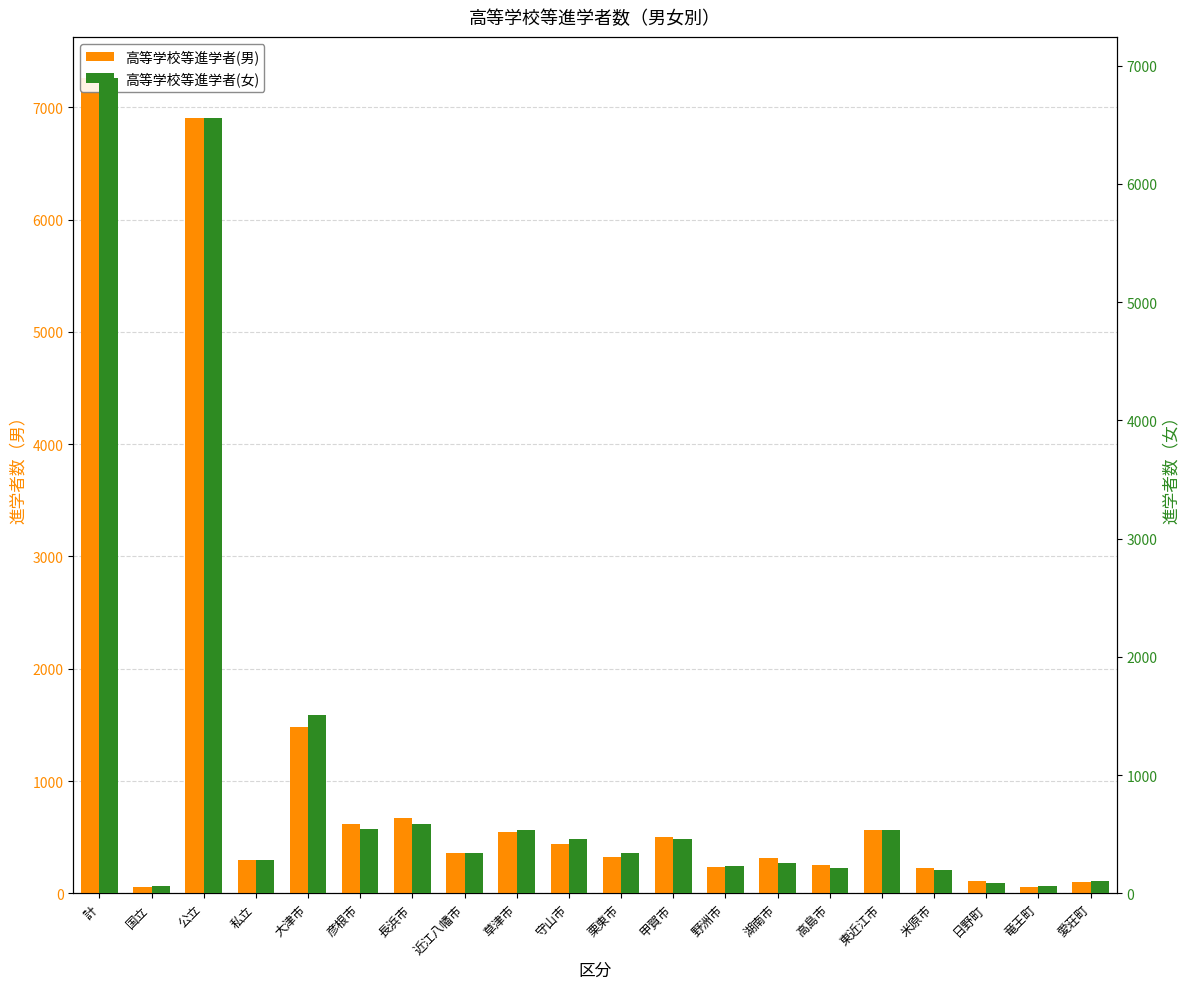

What is the greatest value displayed?

7264